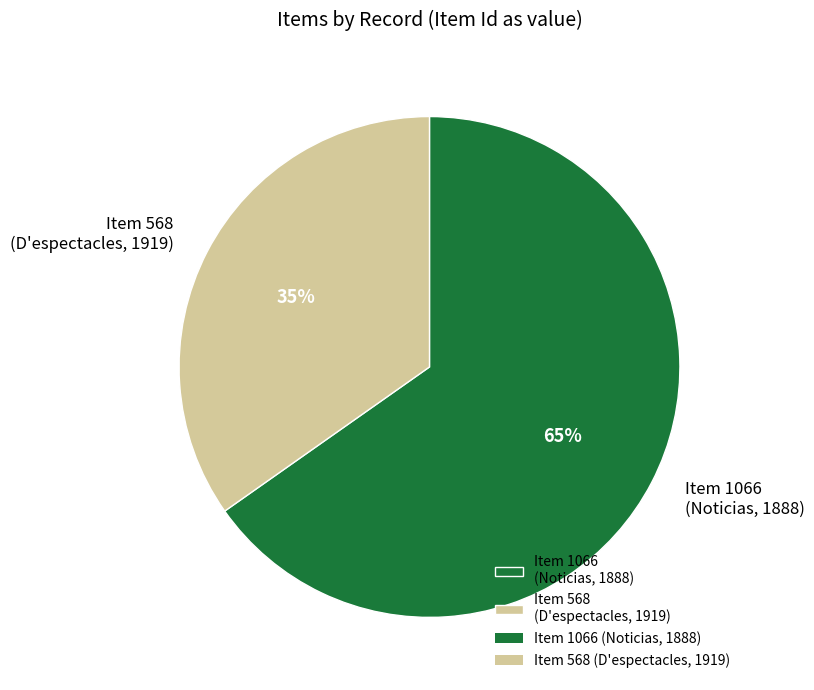

Rank the categories by value from highest to lowest.

Item 1066 (Noticias, 1888), Item 568 (D'espectacles, 1919)